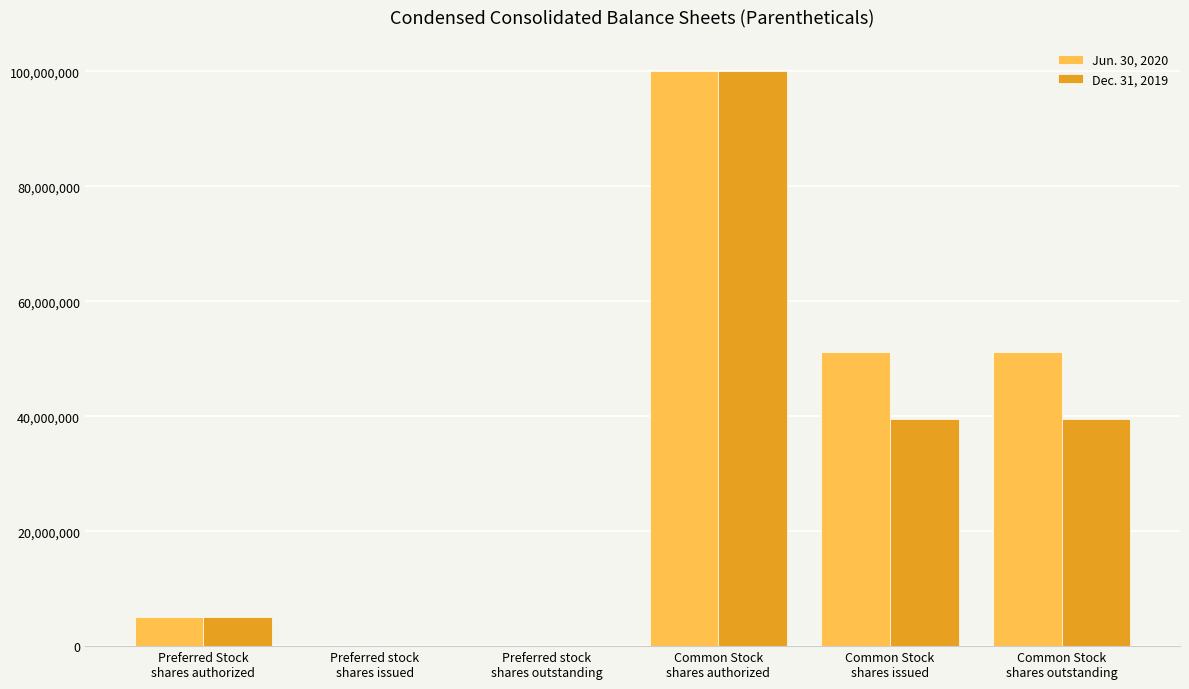

What is the greatest value displayed?

100000000